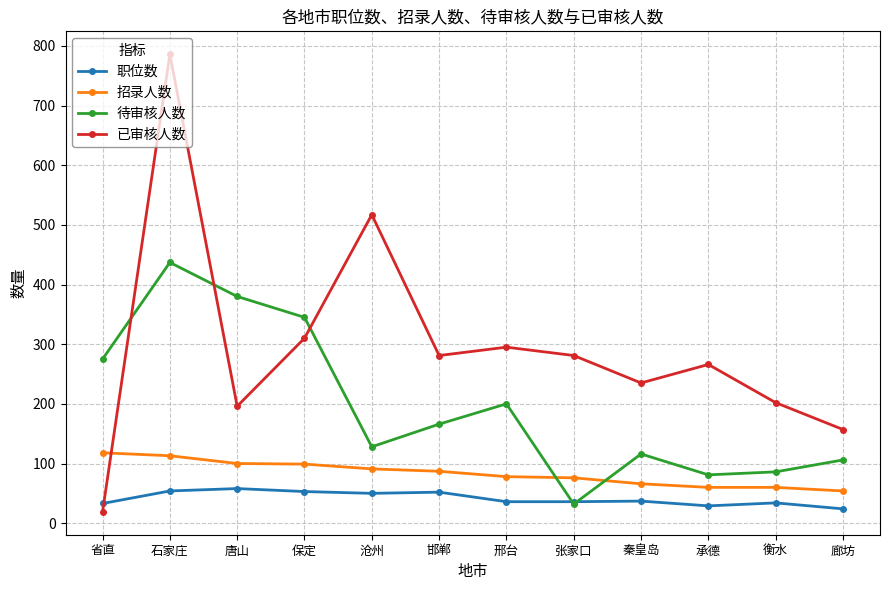

What position from the right is 石家庄?

11